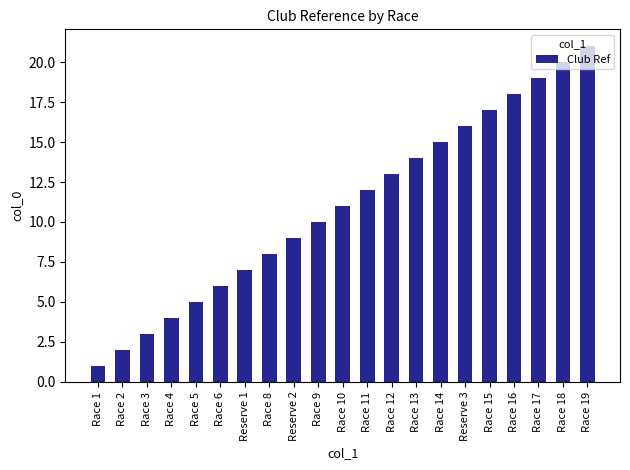

What is the sum of the values at Race 6 and Race 16?

24